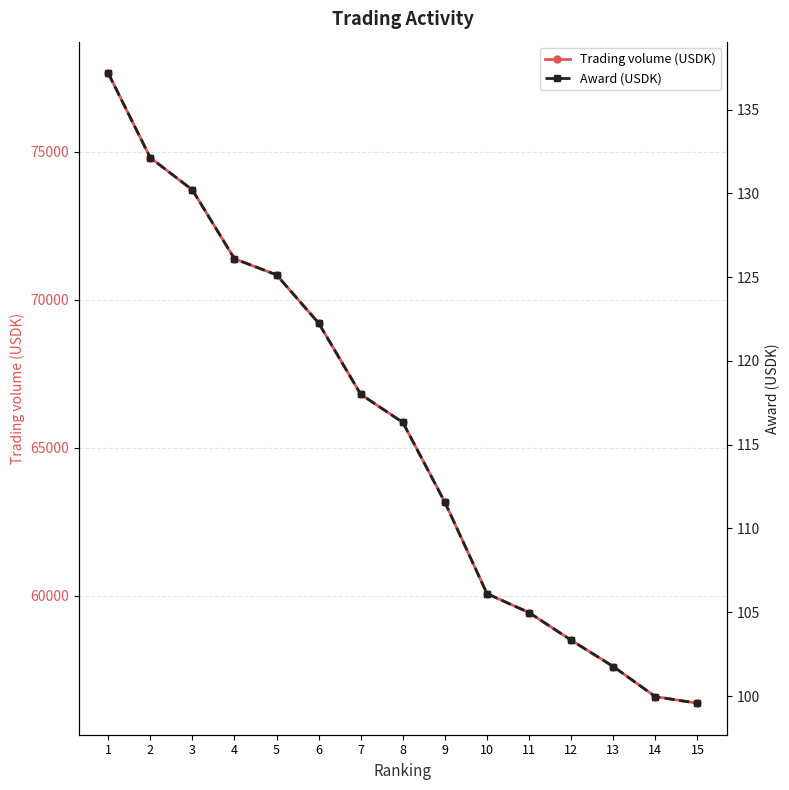

At how many categories does at least one series exceed 54077?

15